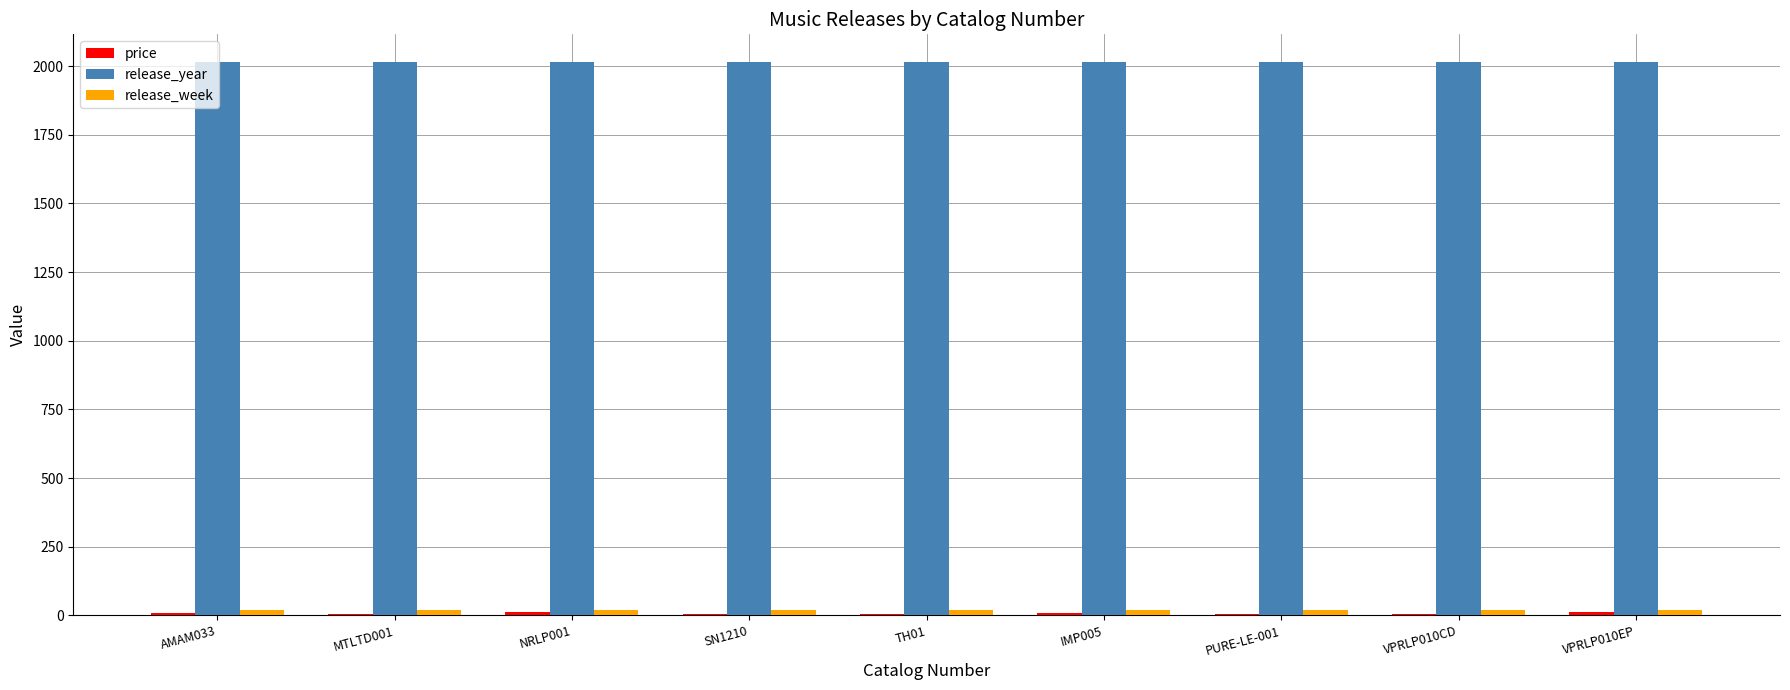

Does the chart contain stacked bars?

No